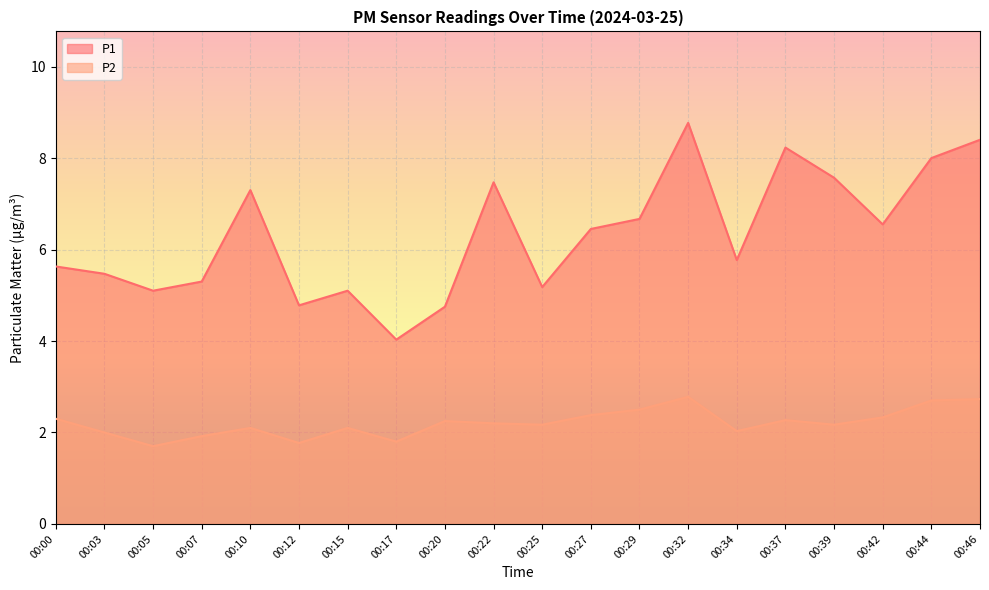

Is the value of P1 at 00:12 greater than the value of P2 at 00:39?

Yes